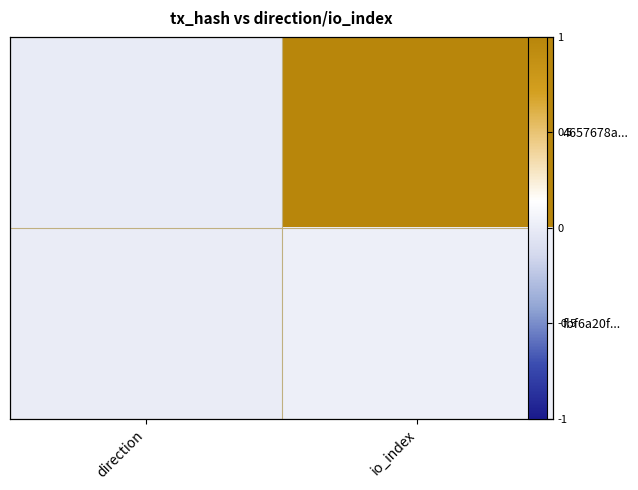

What is the average value of the 4657678a... series?

0.5